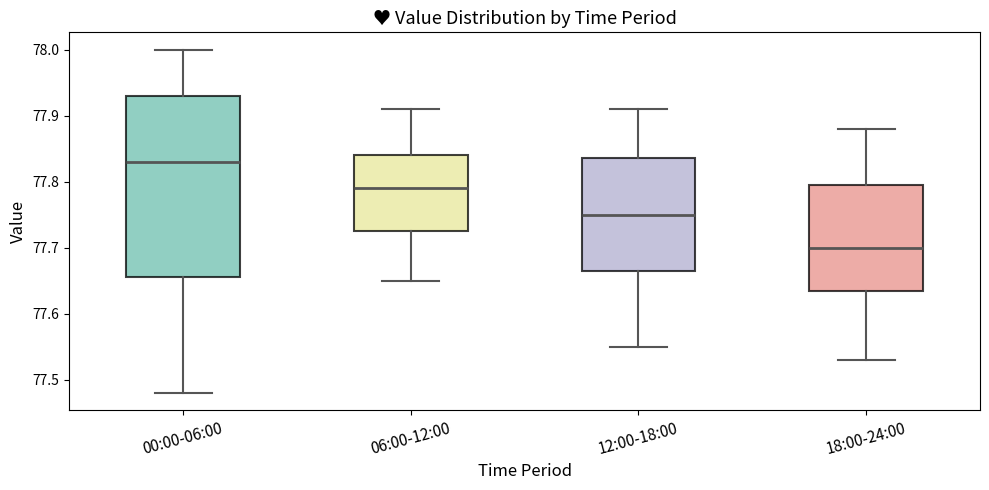

Where does the upper whisker of the box for 06:00-12:00 end on the y-axis? The values are not printed on the chart, so give them approximately, as read against the axis.

77.91